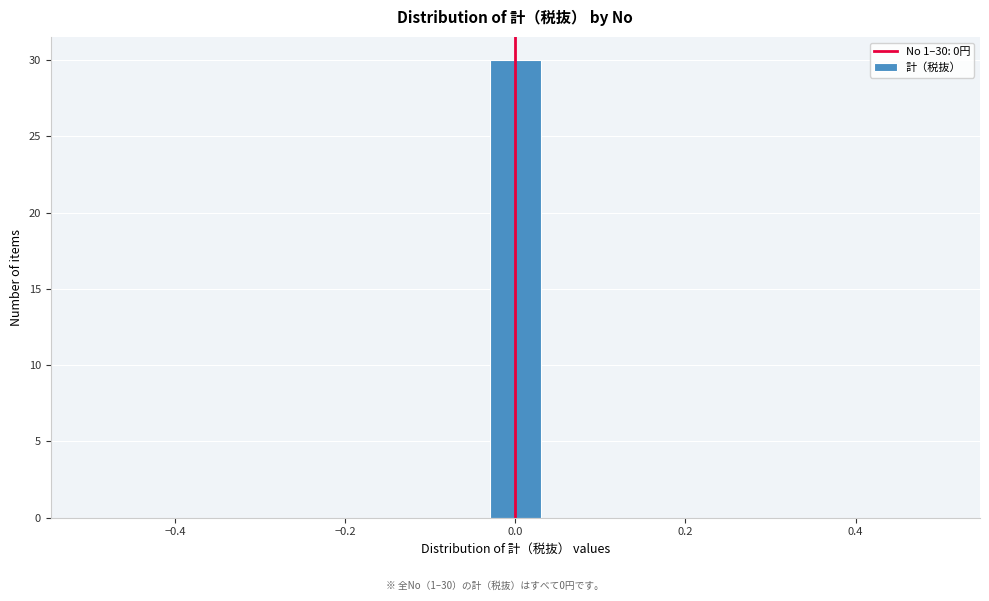

Read against the x-axis, roughly where is the centre of the tallest bar?

0.00